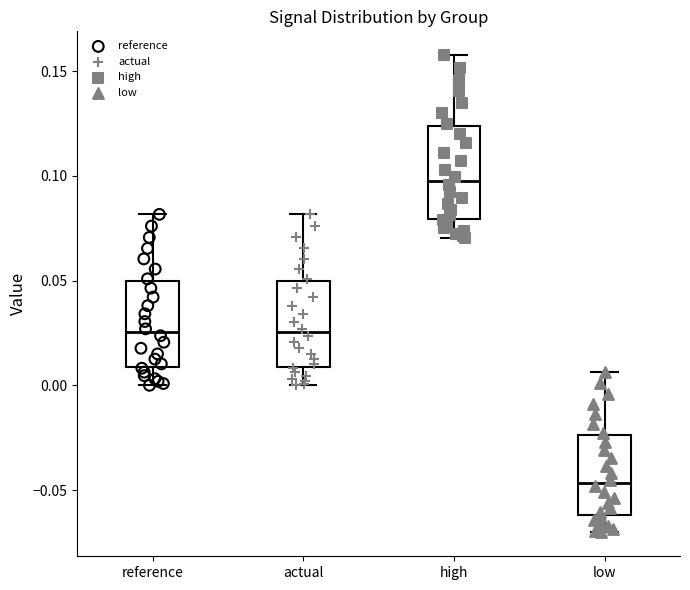

Which box's median line is the highest?

high